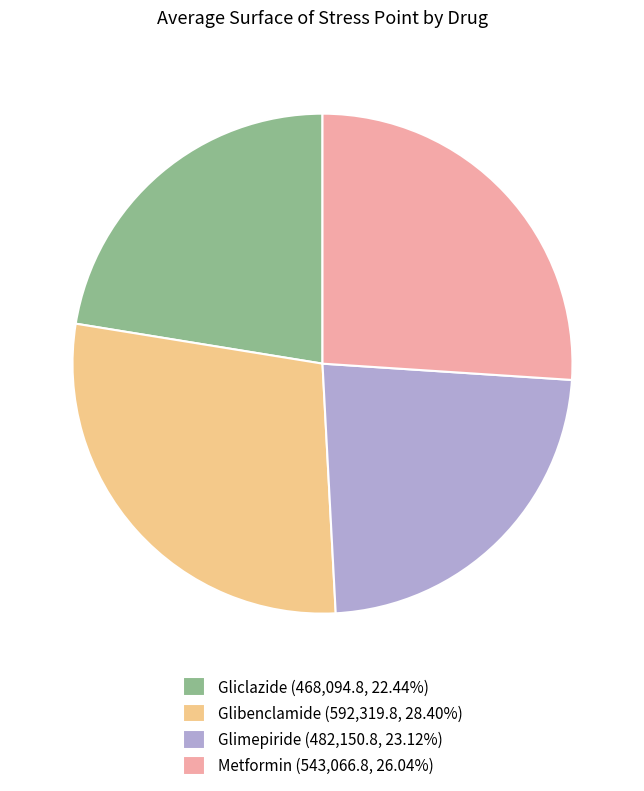

Is Gliclazide the majority of the pie?

No